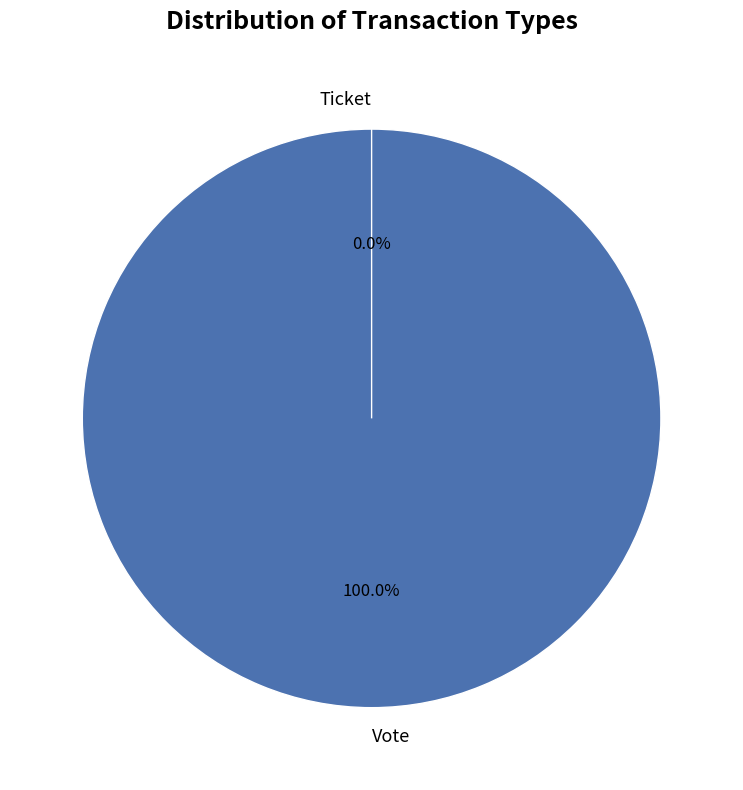

Which slice is the smallest?

Ticket